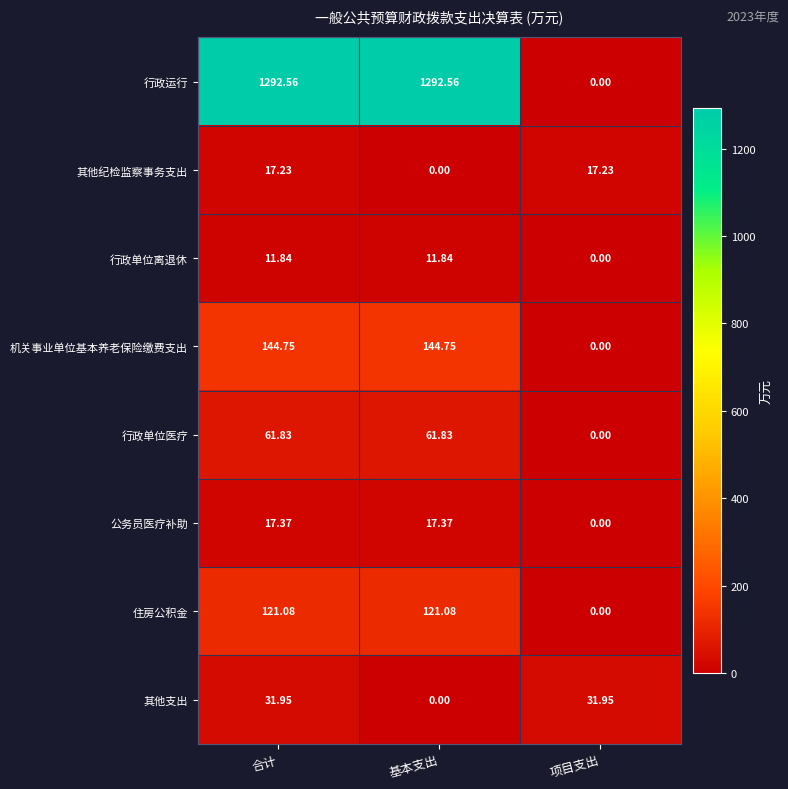

At which label does 行政运行 first exceed 1292?

合计